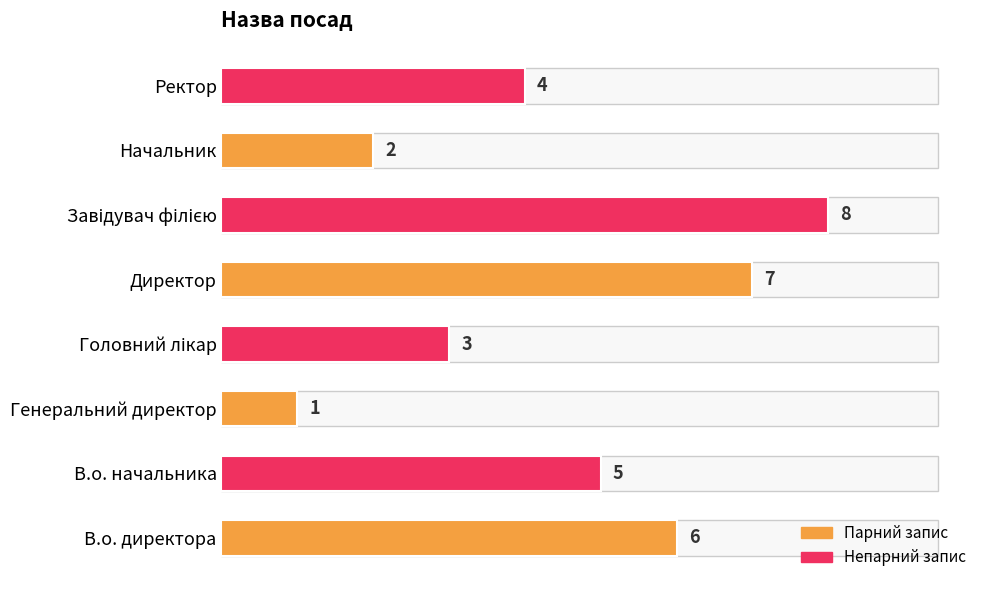

What is the ratio of the value at Генеральний директор to the value at Начальник?

0.5